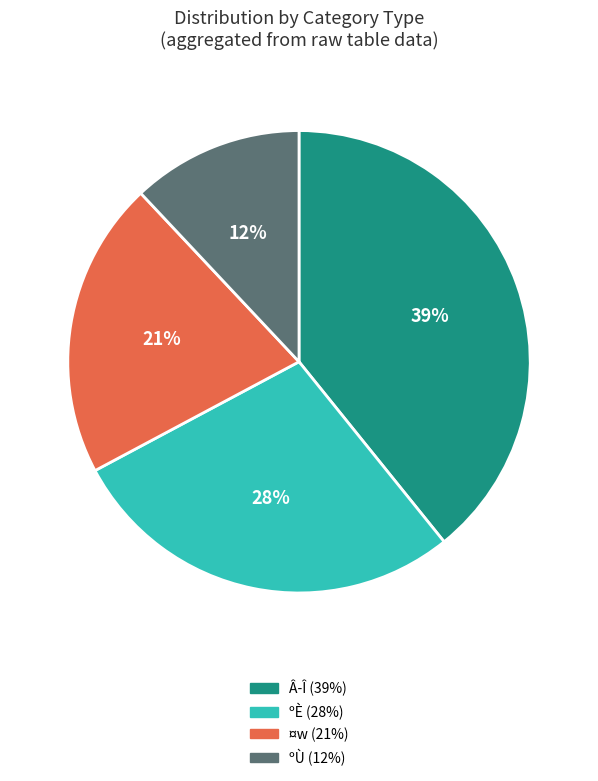

Which has a higher value, ºÈ or ¤w?

ºÈ